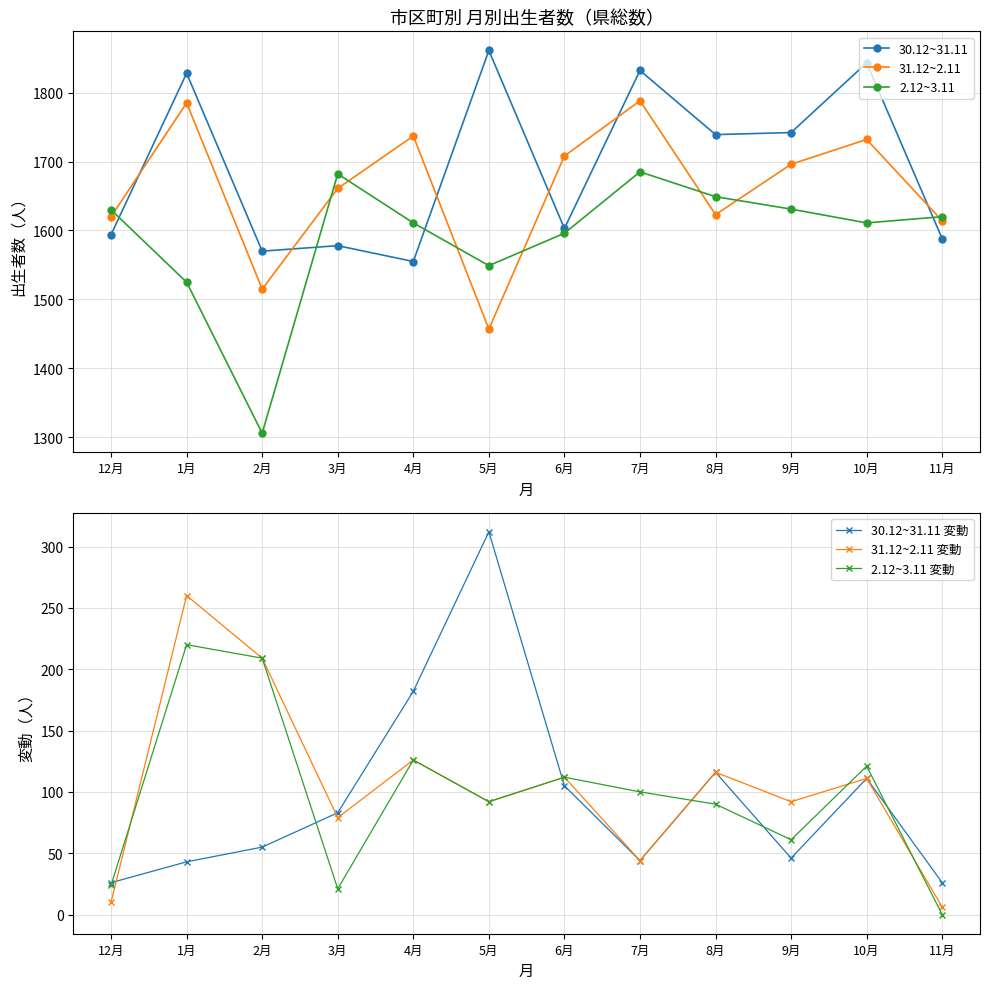

How many lines are shown in the chart?

6